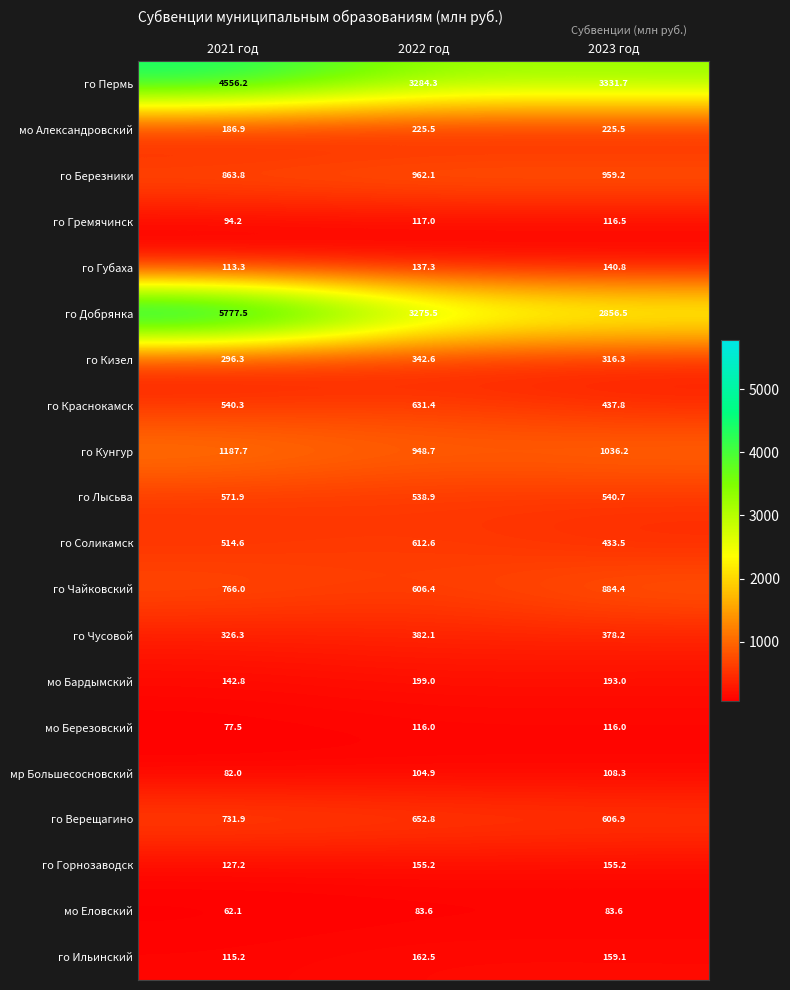

Between 2022 год and 2023 год, which series saw the biggest shift?

го Добрянка